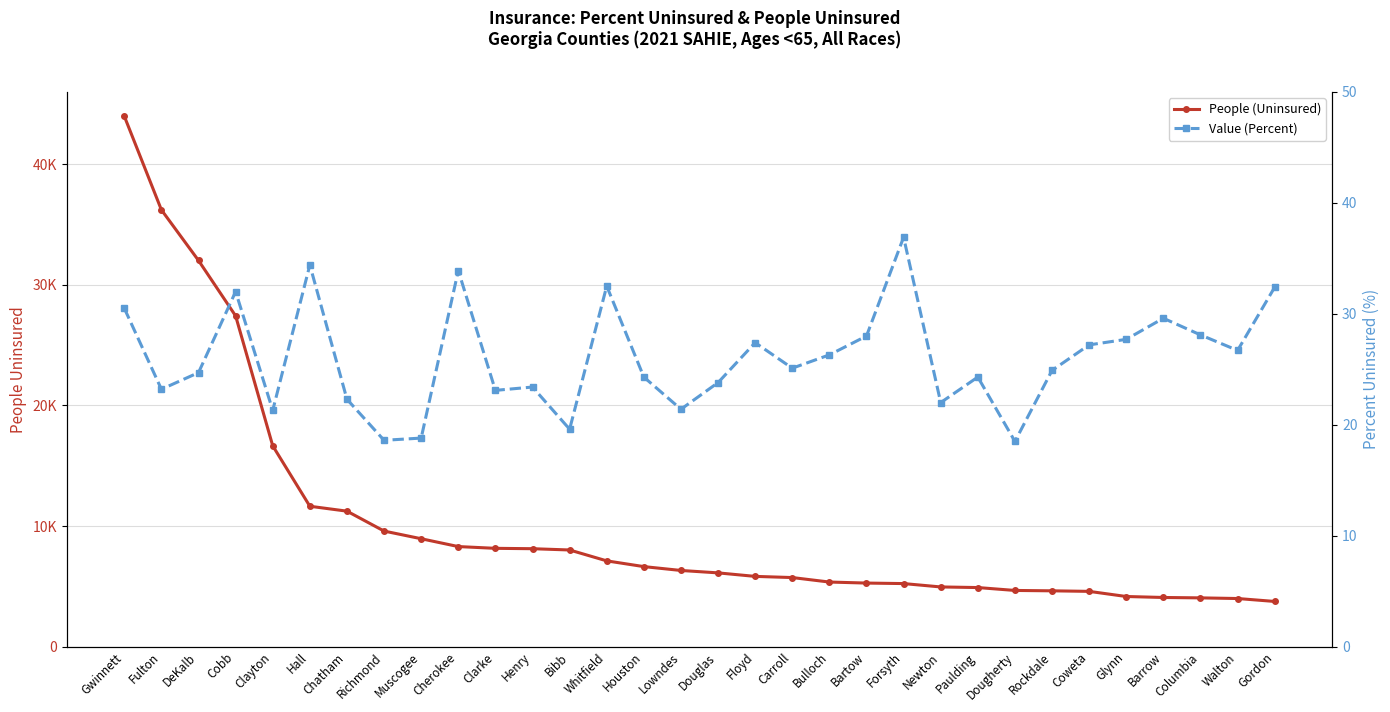

What position from the right is Houston?

18